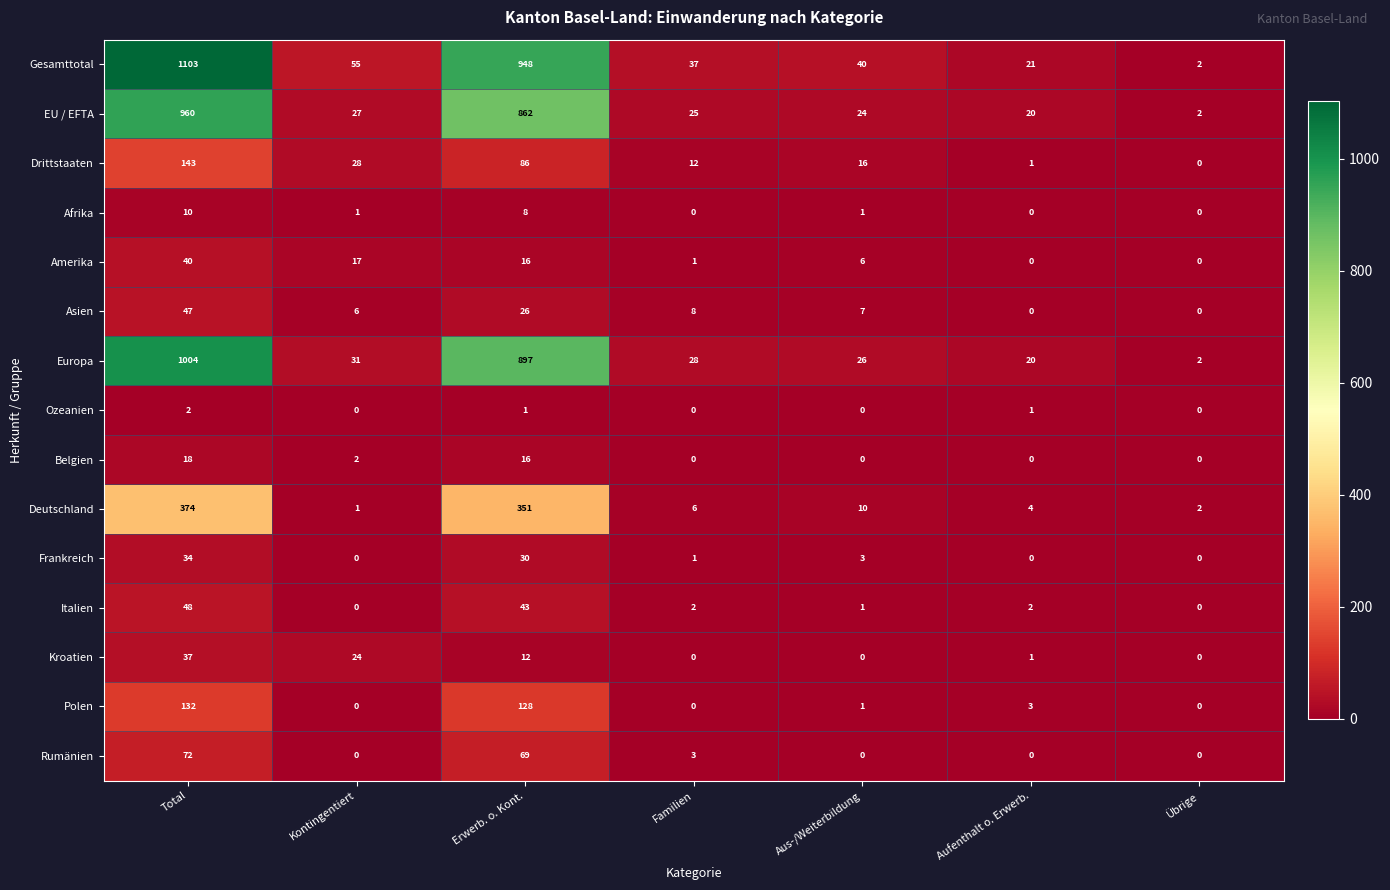

The value of Afrika at Aus-/Weiterbildung is 2. True or false?

False